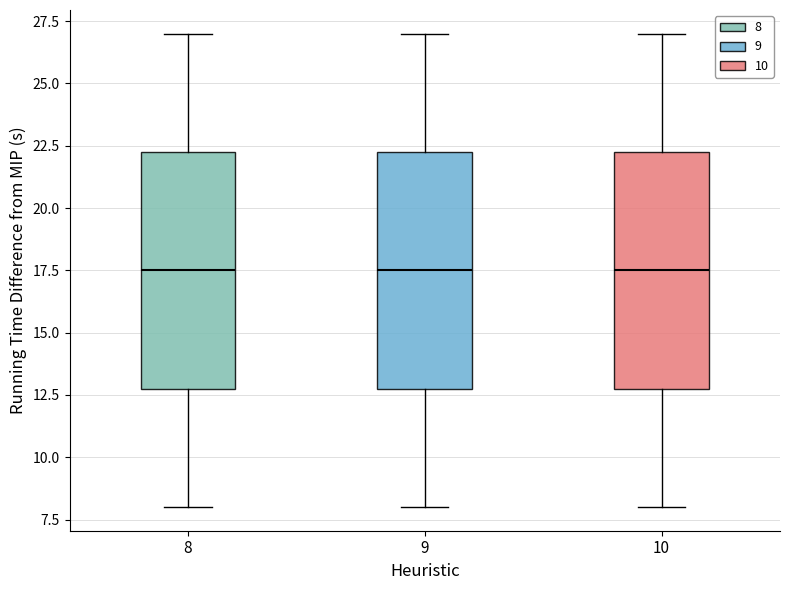

Reading left to right, read every box against the y-axis: the position of its median line, the range the box covers, and the ends of its whiskers. The values are not printed on the chart, so give them approximately, as read against the axis.

8: median 17.5, box 13.0 to 22.5, whiskers 8.0 to 27.0
9: median 17.5, box 13.0 to 22.5, whiskers 8.0 to 27.0
10: median 17.5, box 13.0 to 22.5, whiskers 8.0 to 27.0